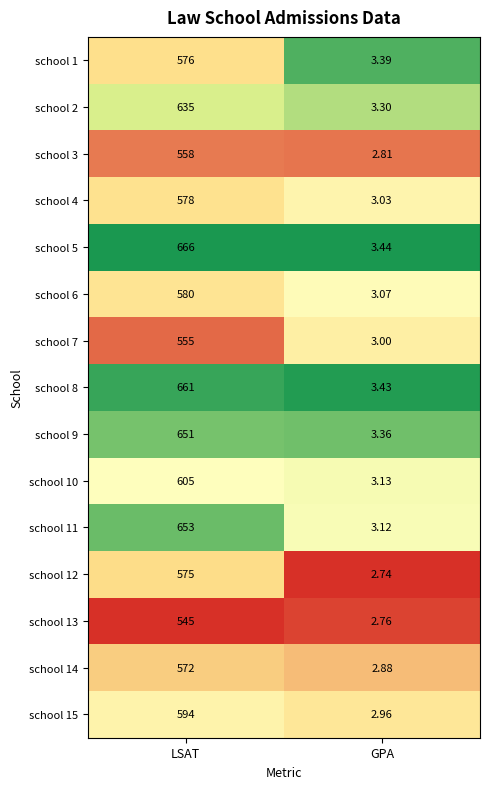

At which category is the sum across all series the highest?

LSAT